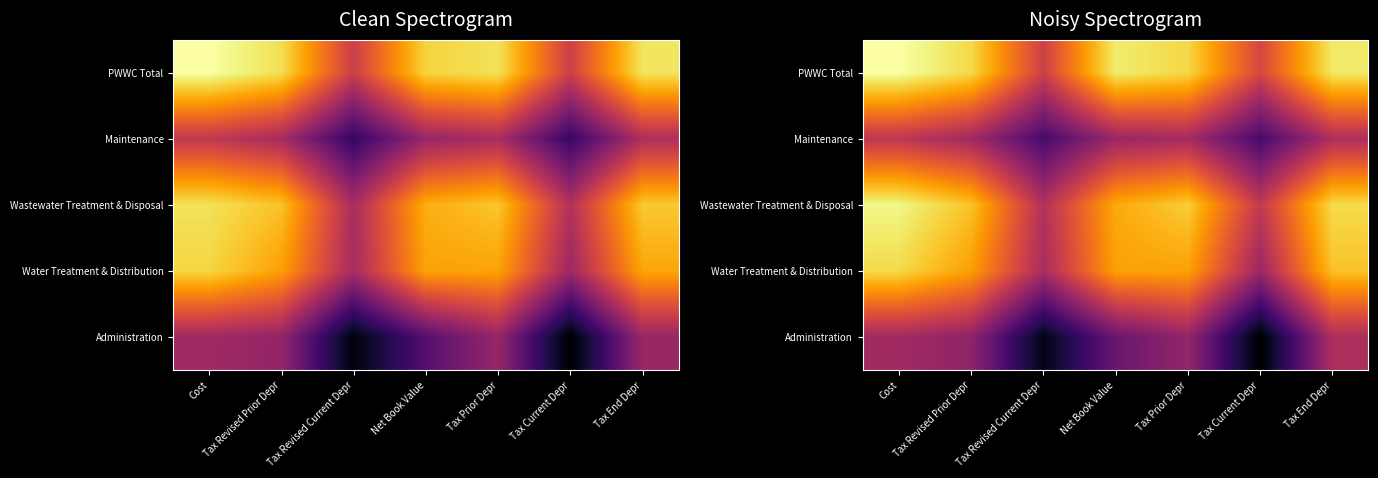

At which category is the sum across all series the highest?

Cost